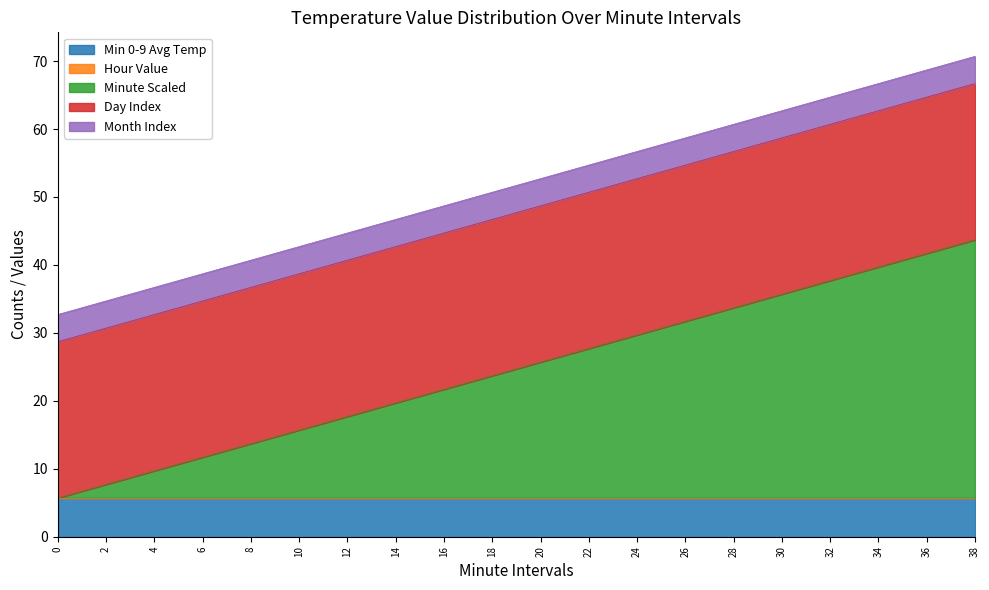

True or false: Month Index and Hour Value cross at least once.

False